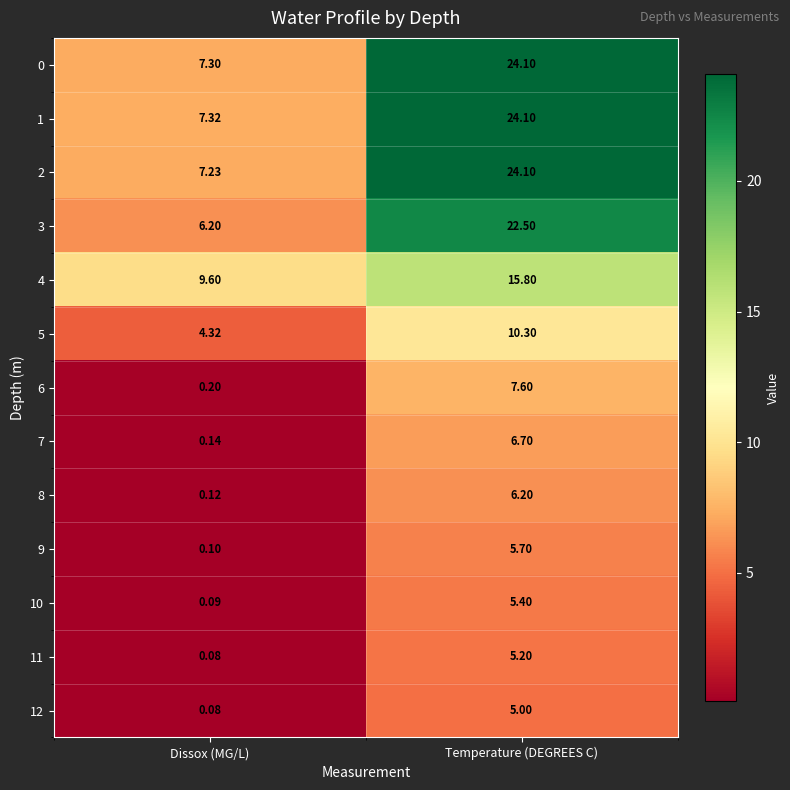

What is the spread (max minus min) of values at Temperature (DEGREES C)?

19.1